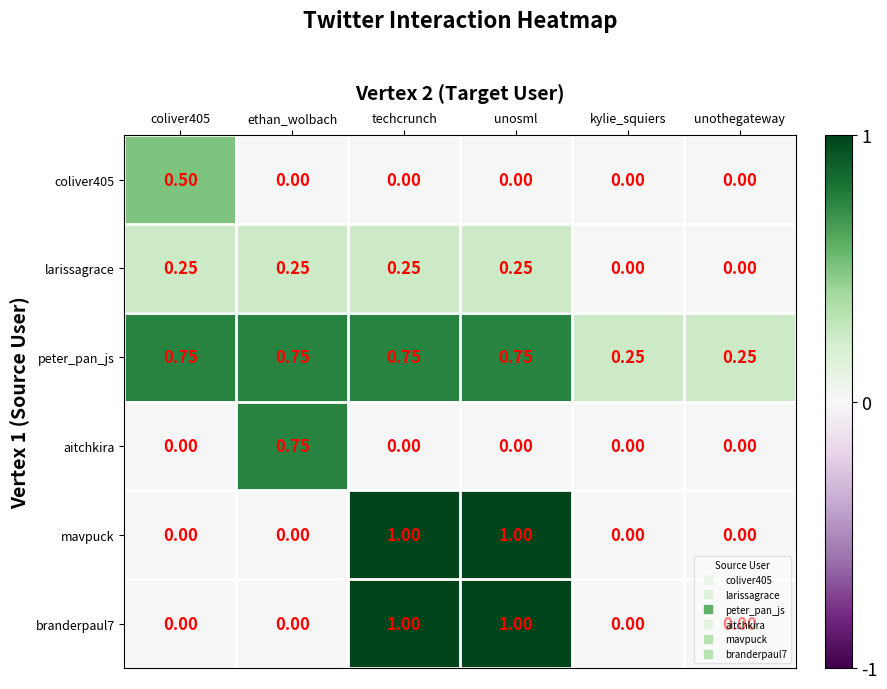

Is the value of branderpaul7 at unothegateway greater than the value of coliver405 at coliver405?

No